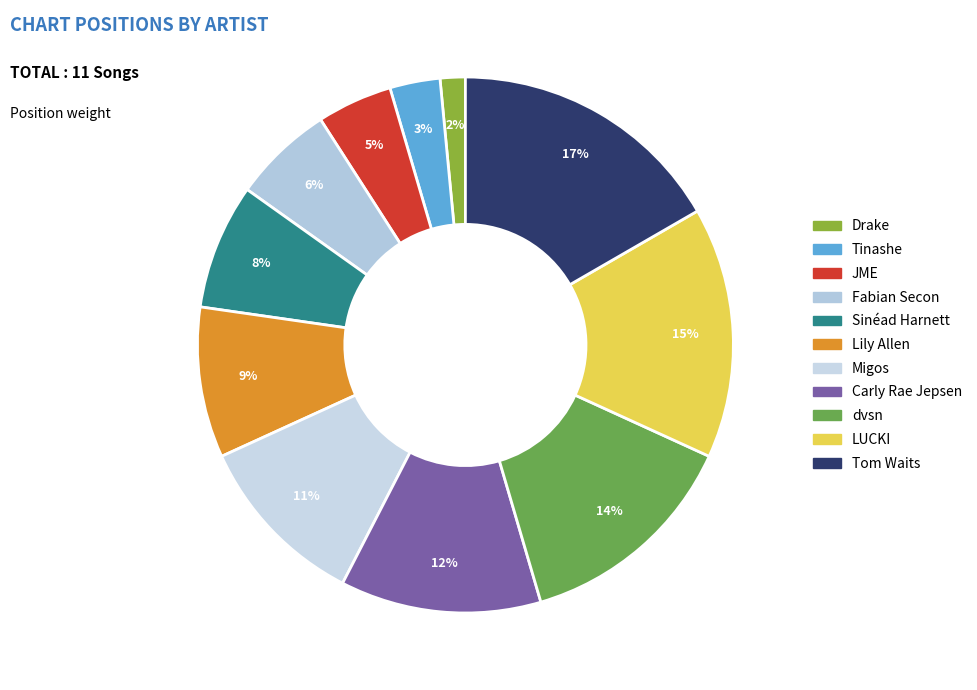

Is it true that Migos is 11% of the pie?

True